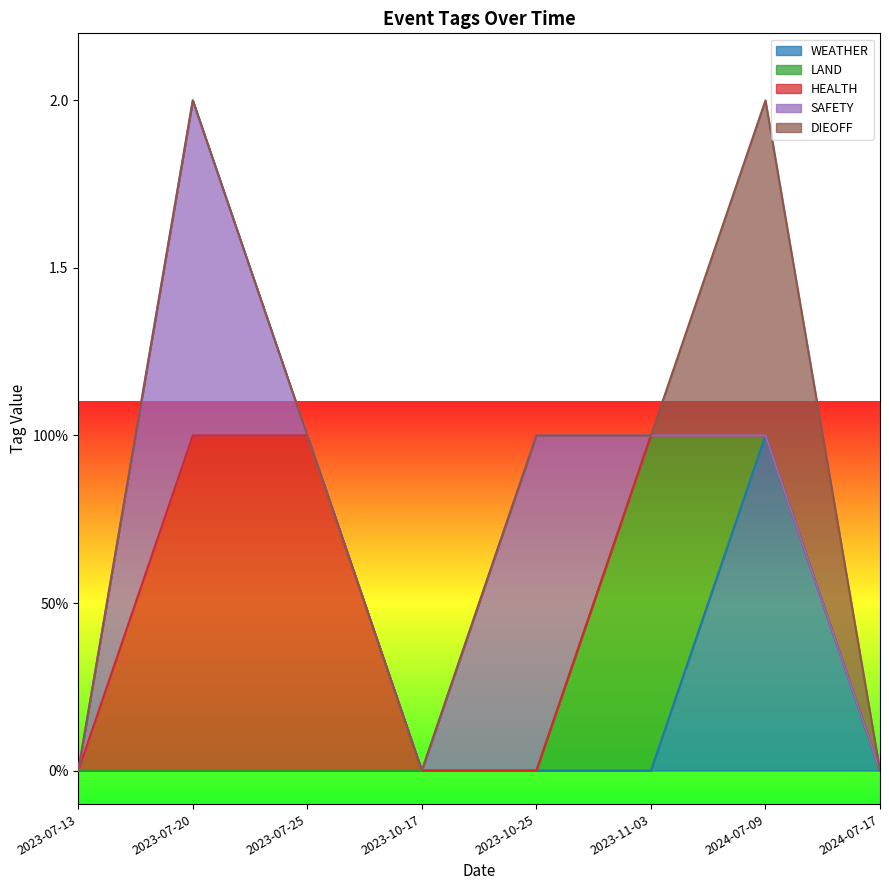

Reading left to right, transcribe all the data shown in this chart.

WEATHER: 2023-07-13=0	2023-07-20=0	2023-07-25=0	2023-10-17=0	2023-10-25=0	2023-11-03=0	2024-07-09=1	2024-07-17=0
LAND: 2023-07-13=0	2023-07-20=0	2023-07-25=0	2023-10-17=0	2023-10-25=0	2023-11-03=1	2024-07-09=0	2024-07-17=0
HEALTH: 2023-07-13=0	2023-07-20=1	2023-07-25=1	2023-10-17=0	2023-10-25=0	2023-11-03=0	2024-07-09=0	2024-07-17=0
SAFETY: 2023-07-13=0	2023-07-20=1	2023-07-25=0	2023-10-17=0	2023-10-25=1	2023-11-03=0	2024-07-09=0	2024-07-17=0
DIEOFF: 2023-07-13=0	2023-07-20=0	2023-07-25=0	2023-10-17=0	2023-10-25=0	2023-11-03=0	2024-07-09=1	2024-07-17=0